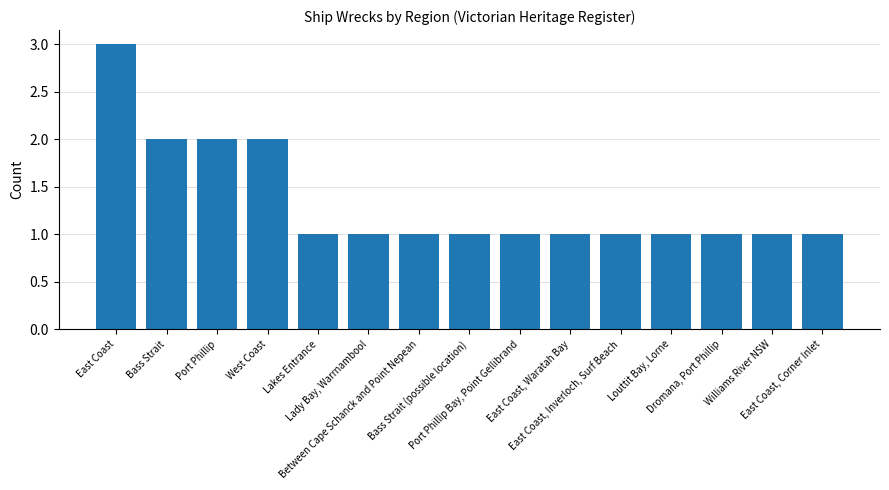

What is the value of the 10th bar from the left?

1